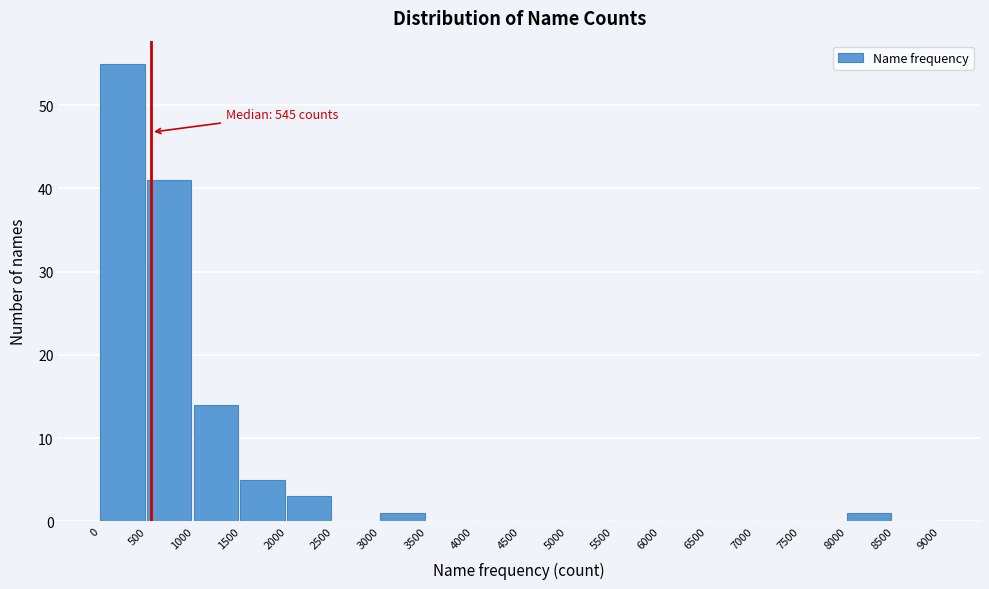

Reading left to right, transcribe all the data shown in this chart.

0=55	500=41	1000=14	1500=5	2000=3	2500=0	3000=1	3500=0	4000=0	4500=0	5000=0	5500=0	6000=0	6500=0	7000=0	7500=0	8000=1	8500=0